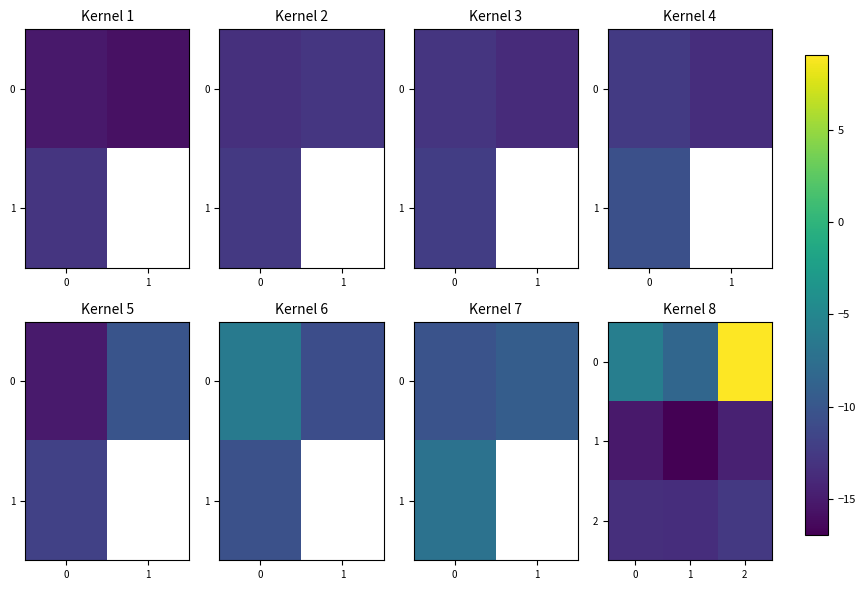

How many values in the row_0 series are below -5?

2